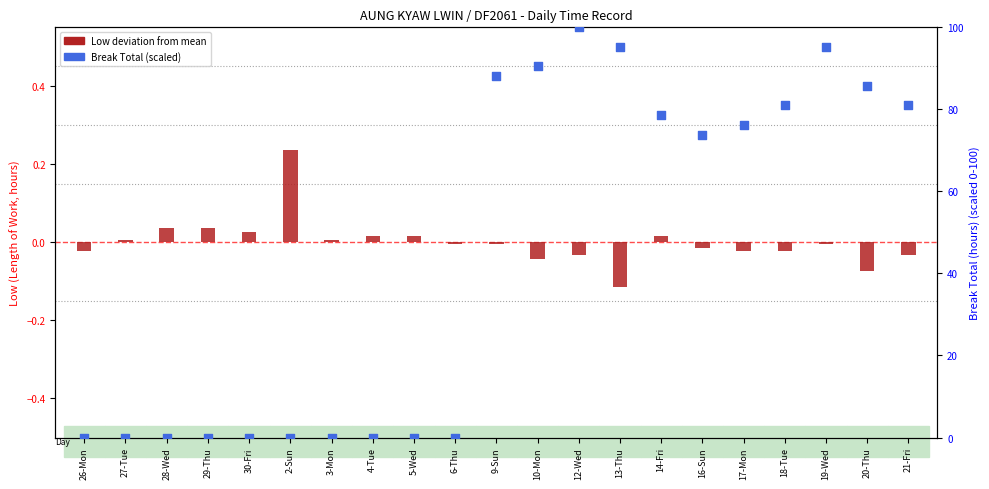

Which series reaches the minimum Y coordinate?

Low (deviation from mean)